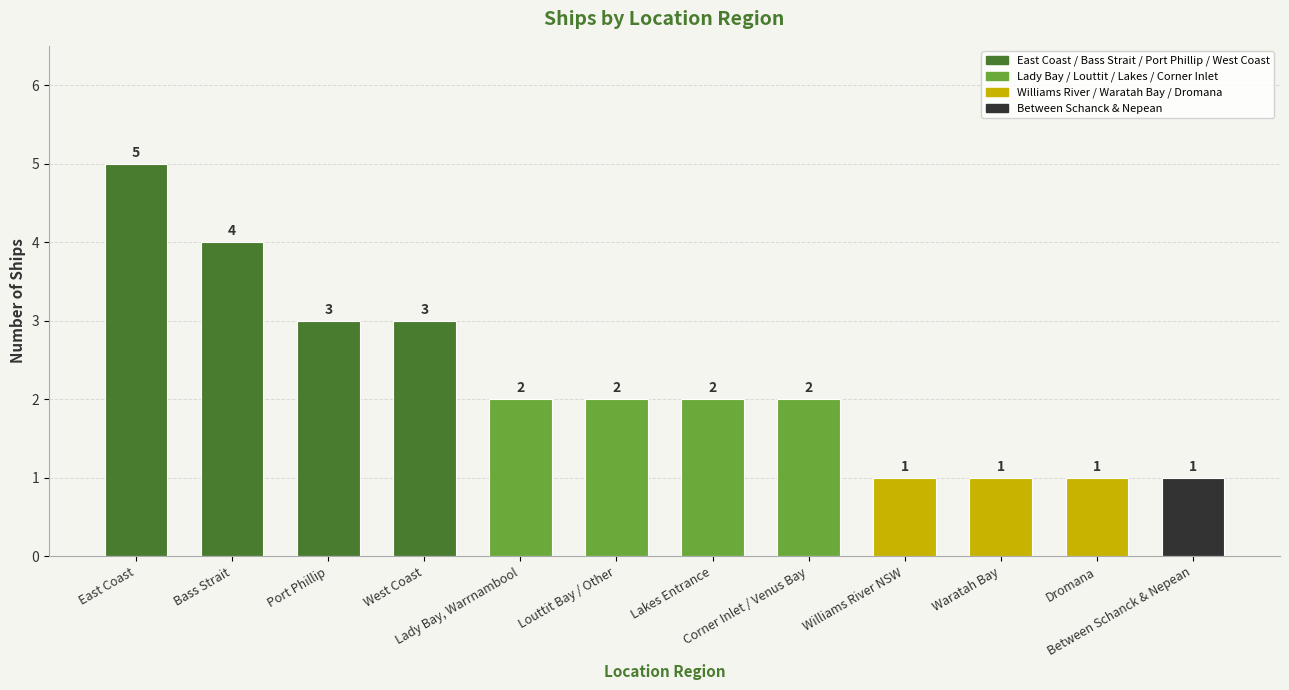

What is the sum of the values at Dromana and Port Phillip?

4